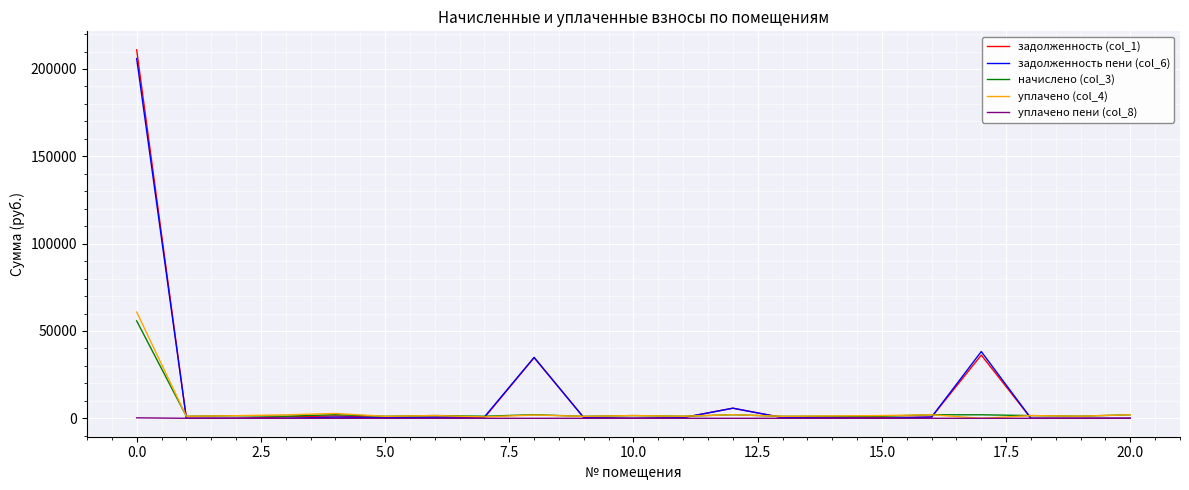

What is the maximum value for уплачено (col_4)?

60834.0